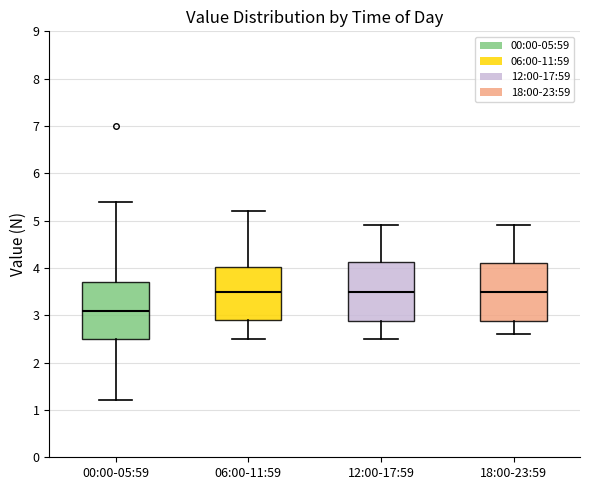

Where does the median line of the box for 12:00-17:59 sit on the y-axis? The values are not printed on the chart, so give them approximately, as read against the axis.

3.5